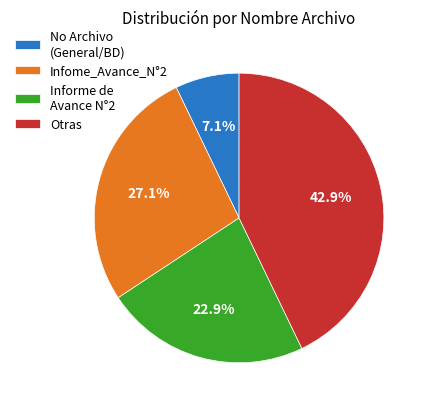

Is it true that Infome_Avance_N°2 is 54% of the pie?

False